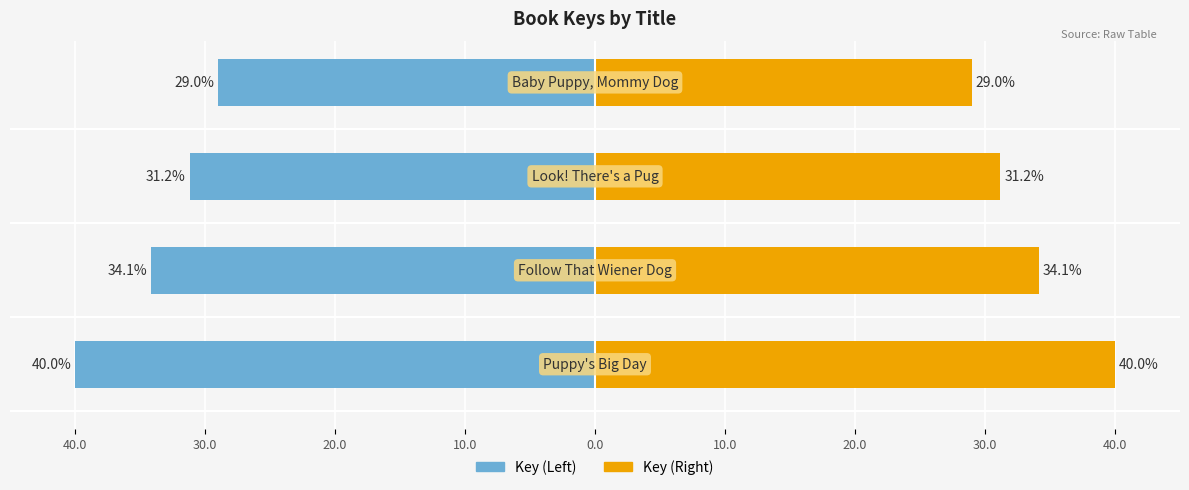

What is the difference between the second highest and second lowest values in the Key (Right) series?

2.9